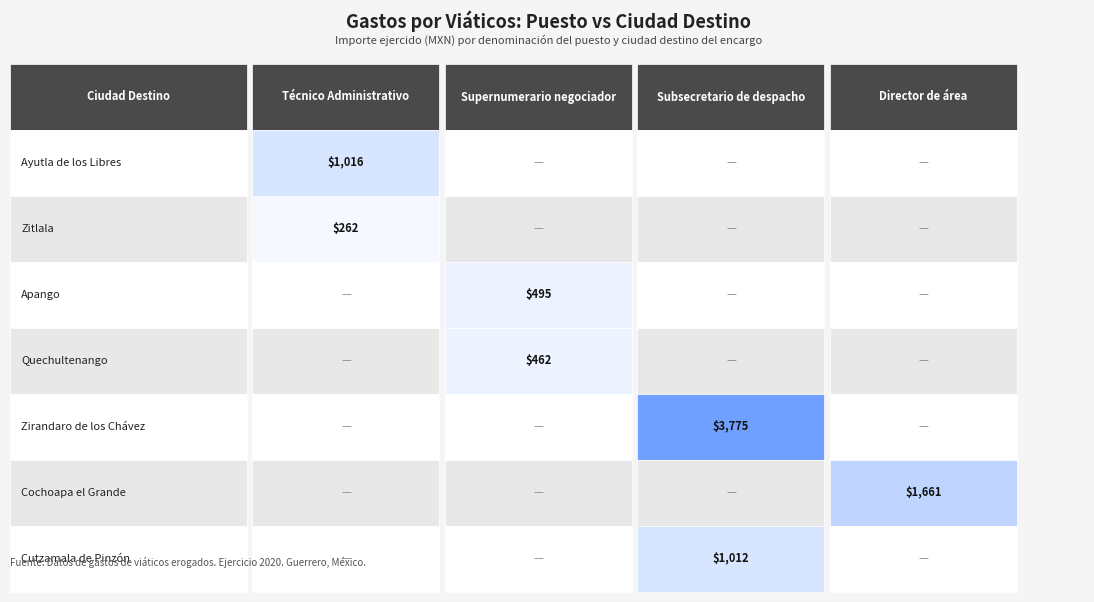

Reading left to right, extract all data points from this chart.

Técnico Administrativo: 0=1016.0	1=262.0	2=0.0	3=0.0	4=0.0	5=0.0	6=0.0
Supernumerario negociador: 0=0.0	1=0.0	2=495.0	3=462.1	4=0.0	5=0.0	6=0.0
Subsecretario de despacho: 0=0.0	1=0.0	2=0.0	3=0.0	4=3775.4	5=0.0	6=1012.2
Director de área: 0=0.0	1=0.0	2=0.0	3=0.0	4=0.0	5=1660.7	6=0.0